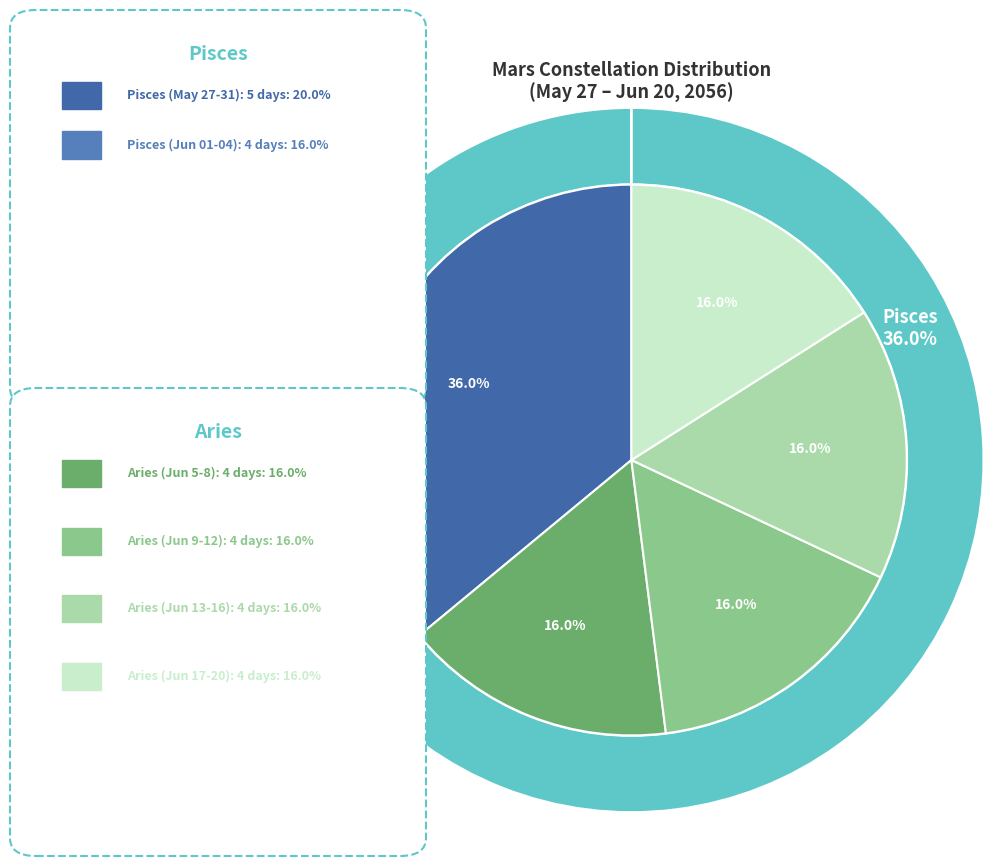

What percentage do Aries and Pisces together represent?

100.0%